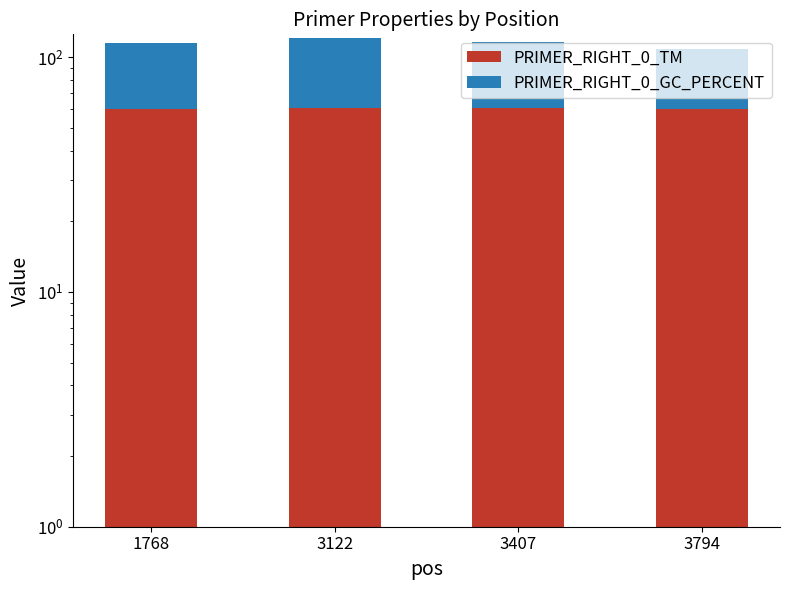

What is the difference between the maximum and minimum values in the PRIMER_RIGHT_0_GC_PERCENT series?

12.4